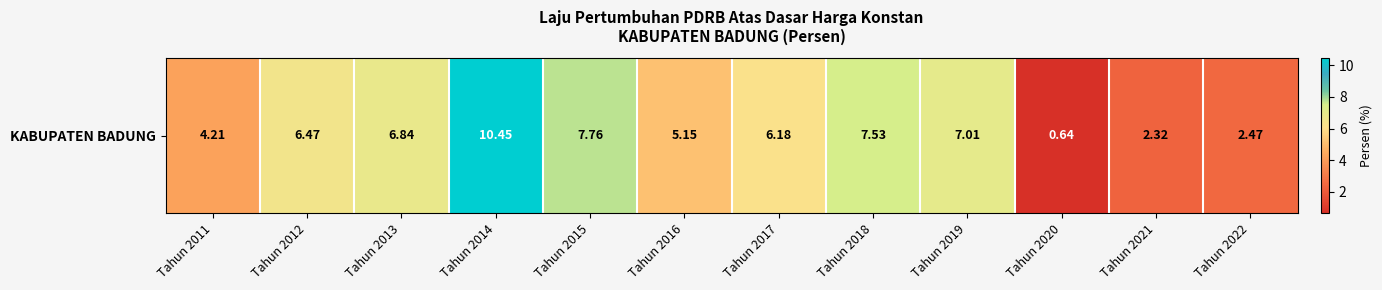

Which label corresponds to the largest value in the chart?

Tahun 2014